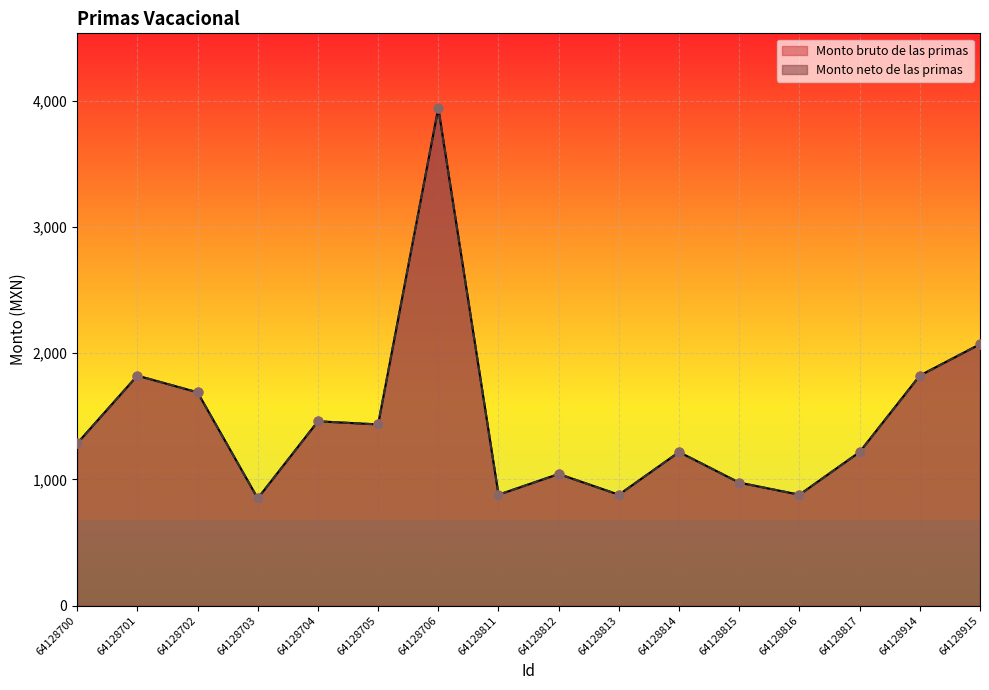

Which series has the largest total across all categories?

Monto bruto de las primas